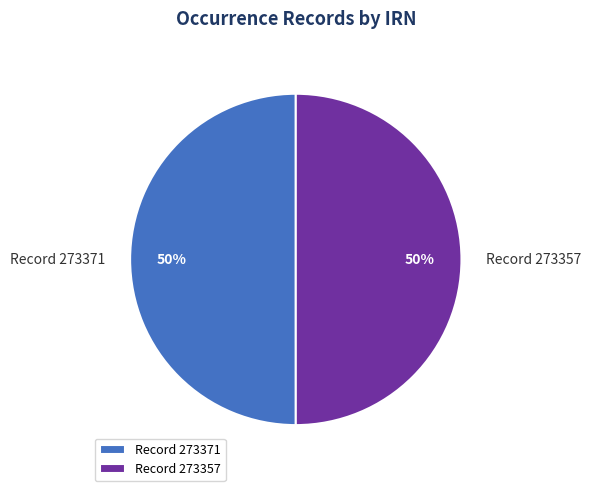

To the nearest percent, what portion does Record 273357 represent?

50%